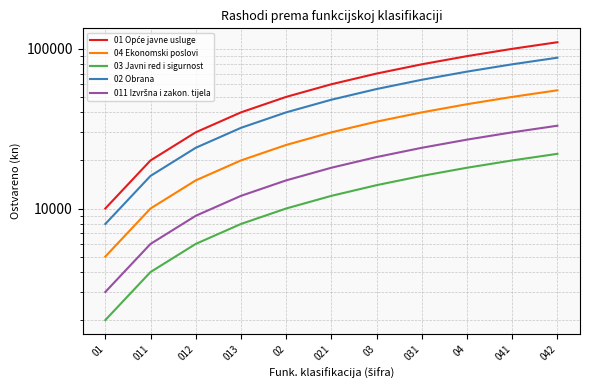

True or false: 011 Izvršna i zakon. tijela has a value of 3932 at 01.

False